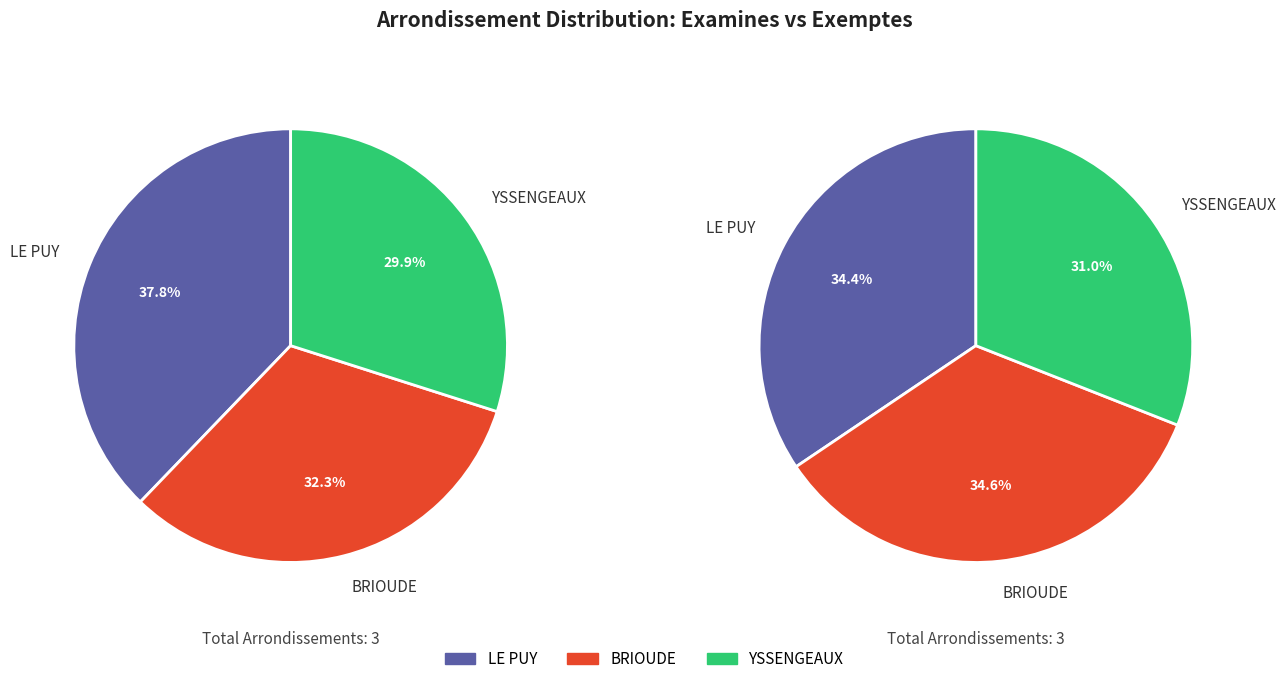

To the nearest percent, what percentage of the pie is BRIOUDE?

33%